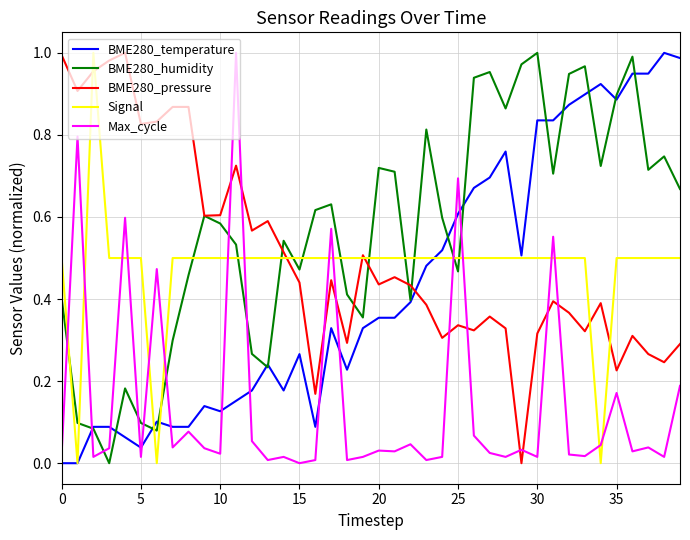

Which series has the largest total across all categories?

BME280_humidity